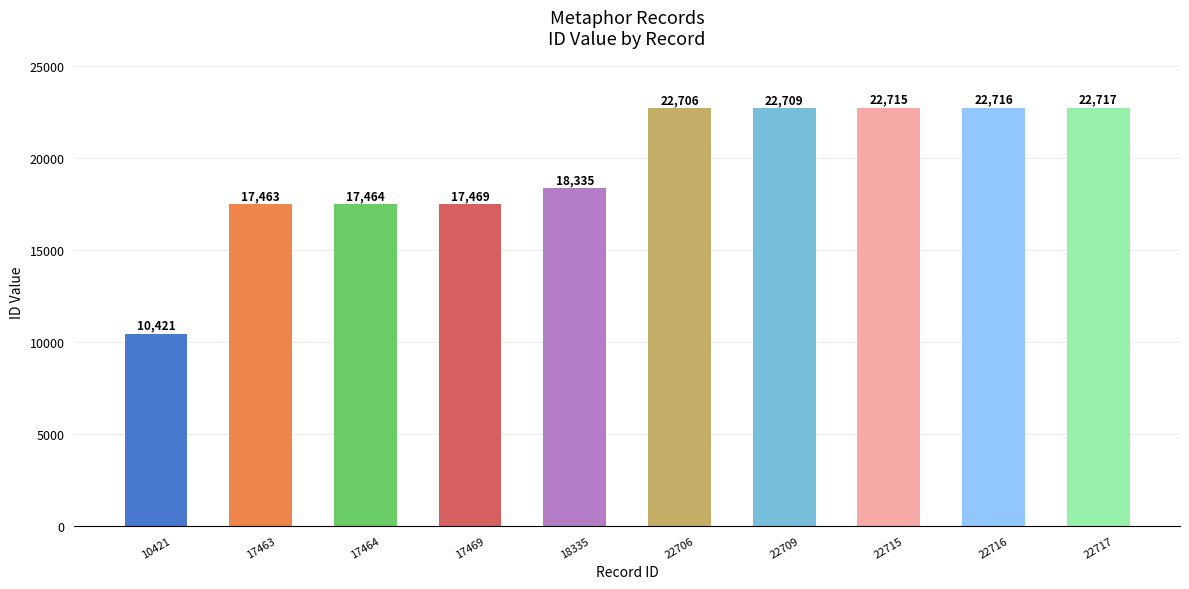

The value at 18335 is 18335. True or false?

True